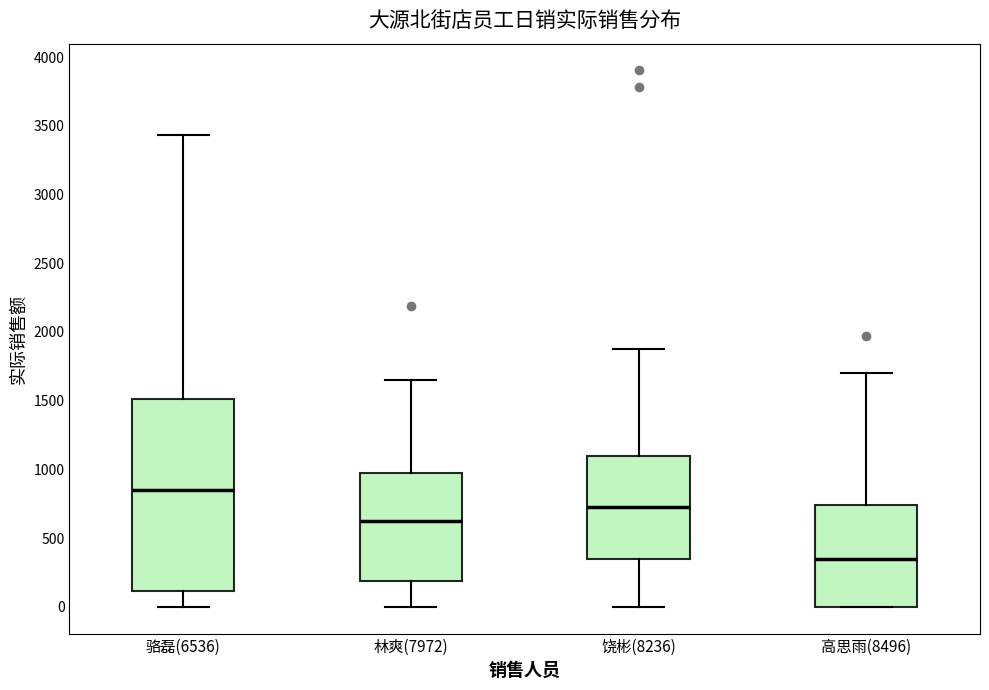

Which box is the tallest, from its lower edge to its upper edge?

骆磊(6536)